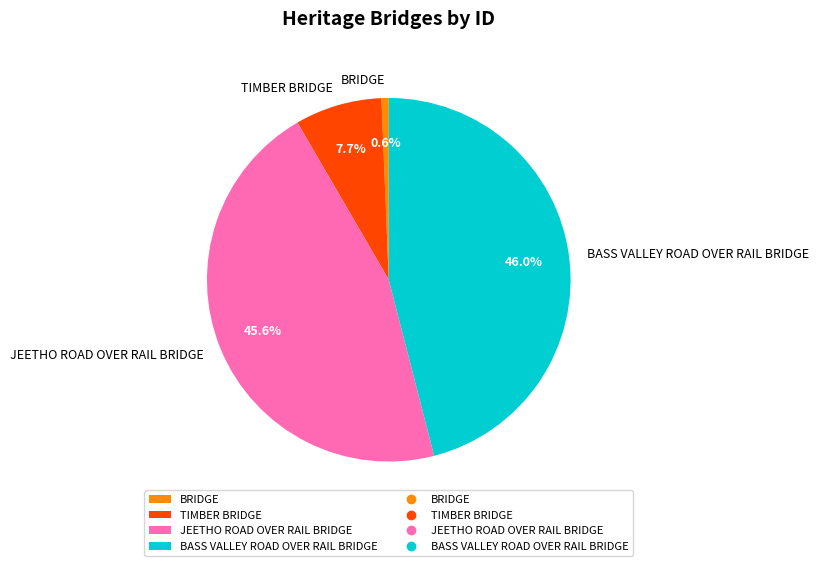

Which slice is the smallest?

BRIDGE